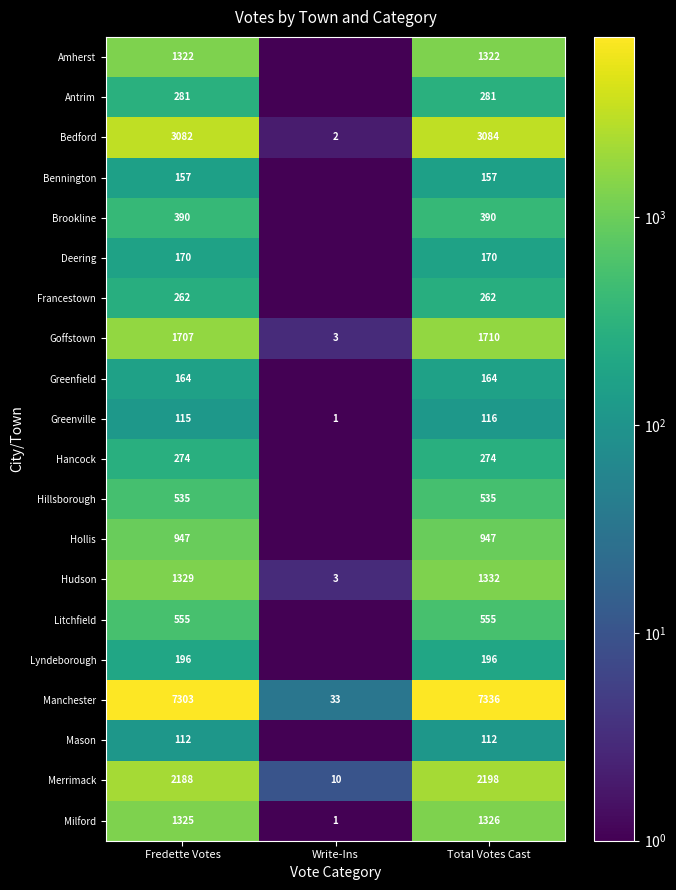

What is the difference between the highest and lowest values at Total Votes Cast?

7224.0